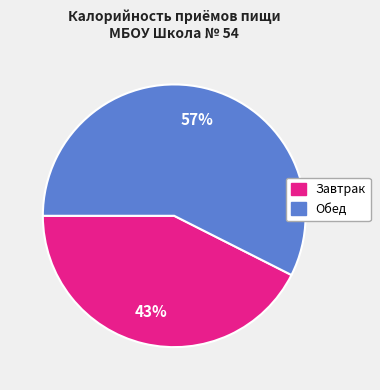

Which category has the biggest portion of the pie?

Обед